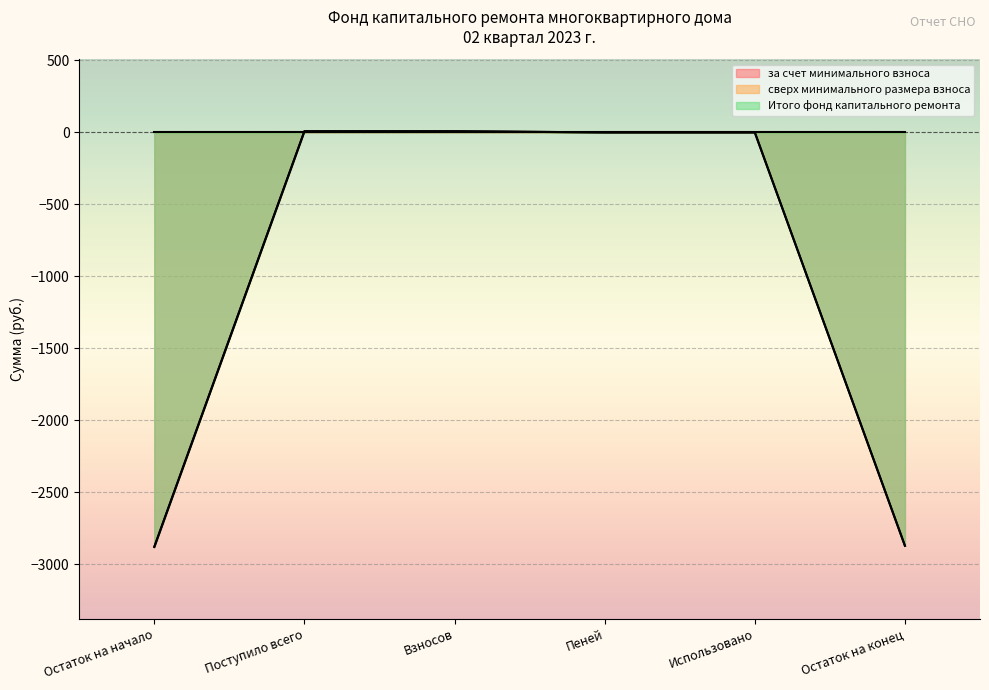

True or false: за счет минимального взноса has a value of -2871.2 at Остаток на конец.

True